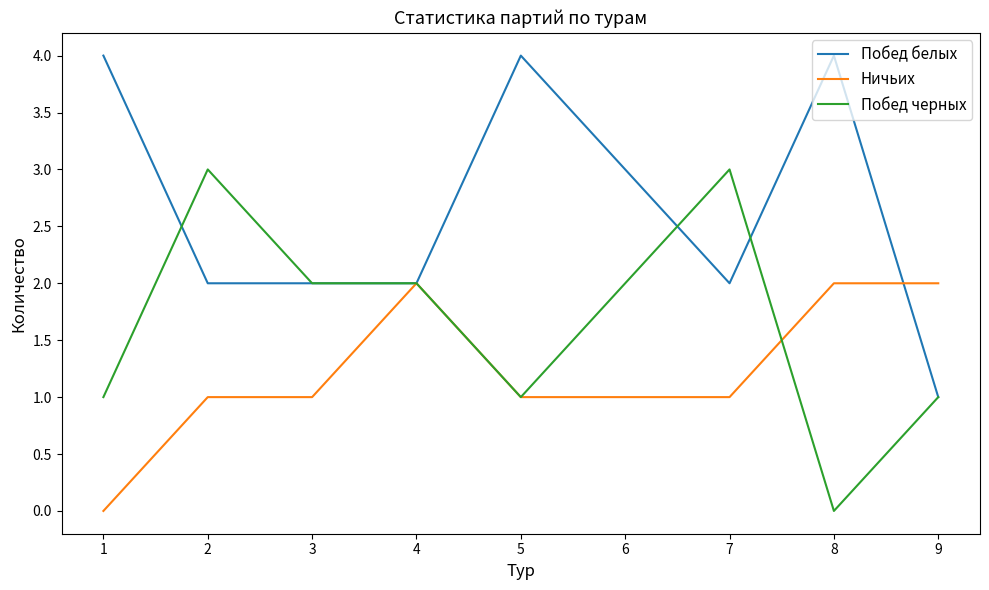

List the series in order of their overall mean, highest first.

Побед белых, Побед черных, Ничьих